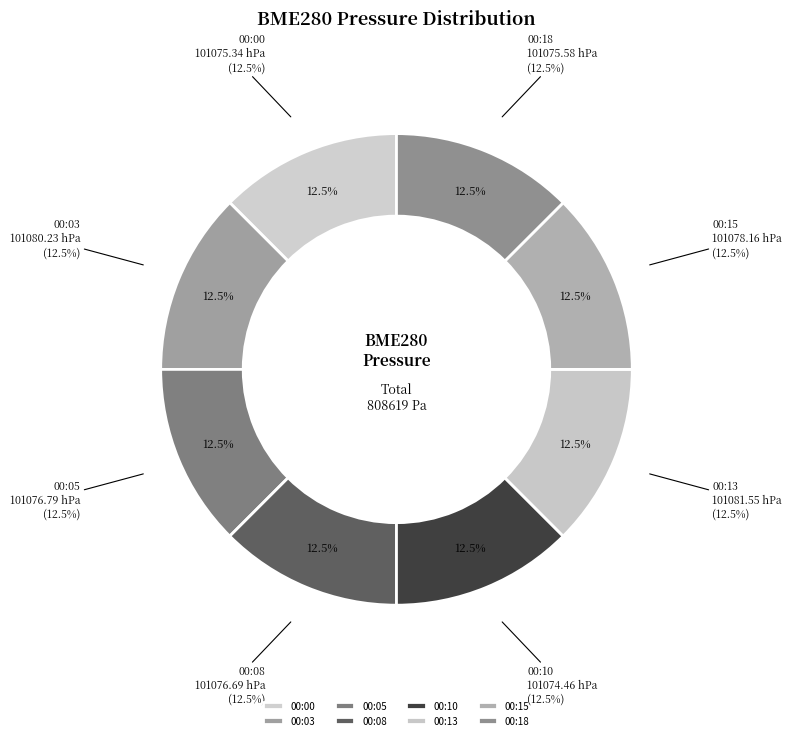

What percentage is the 00:05 slice, to the nearest percent?

12%